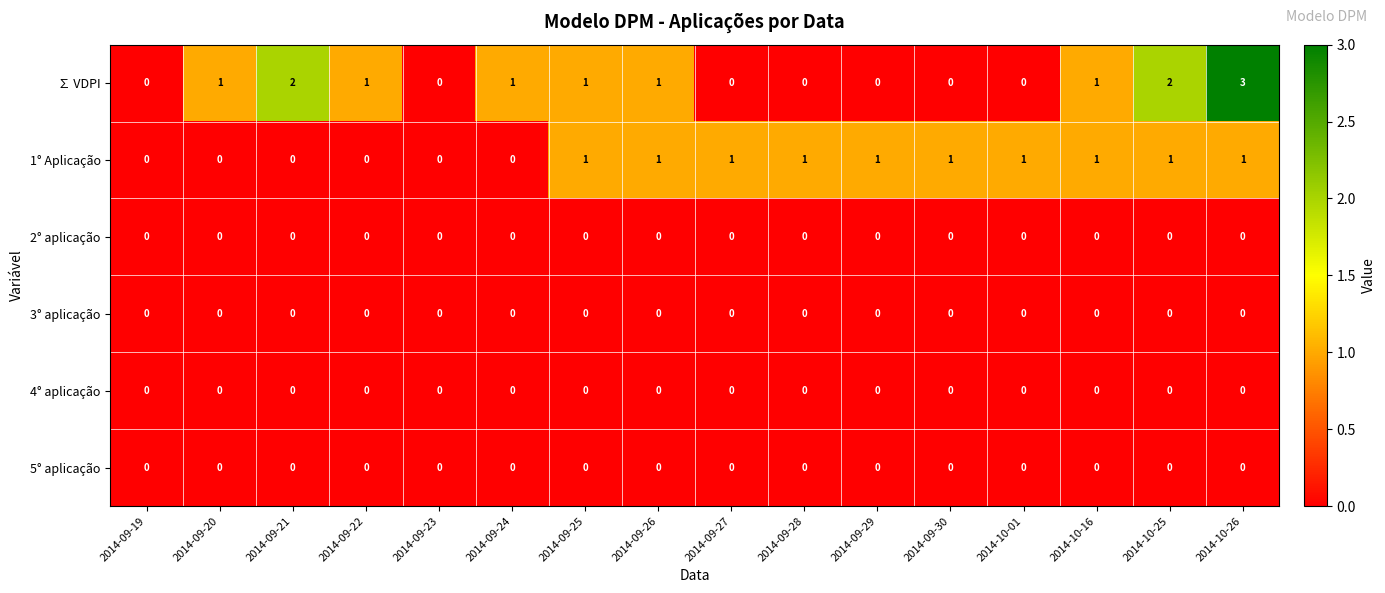

What is the maximum value for ∑ VDPI?

3